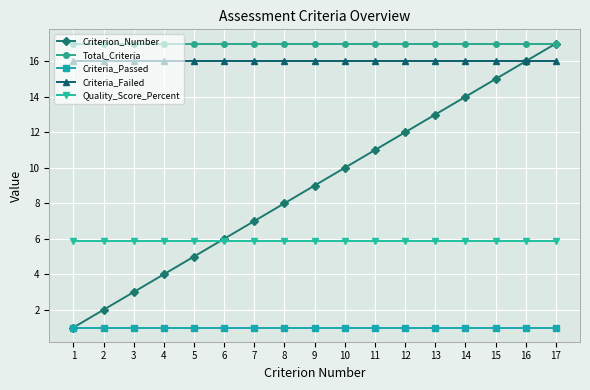

What are all the series names shown in the legend?

Criterion_Number, Total_Criteria, Criteria_Passed, Criteria_Failed, Quality_Score_Percent